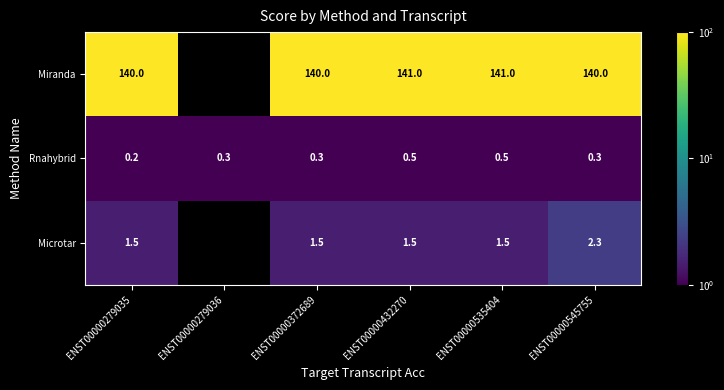

The value of Rnahybrid at ENST00000545755 is 0.3. True or false?

True